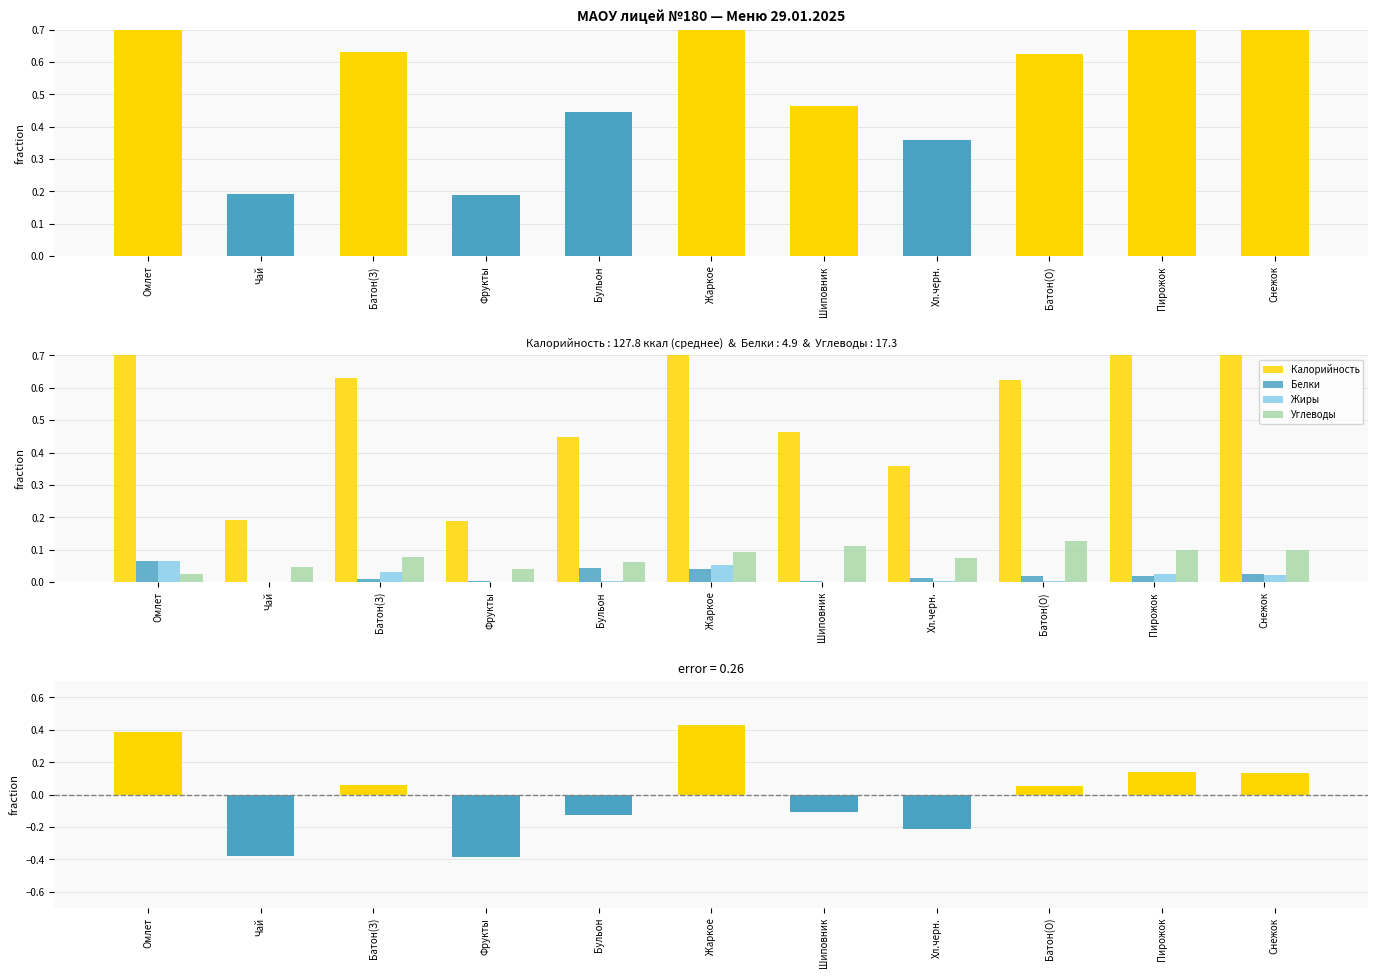

Rank the series by their maximum value, from highest to lowest.

Калорийность, Отклонение калорийности, Углеводы, Белки, Жиры